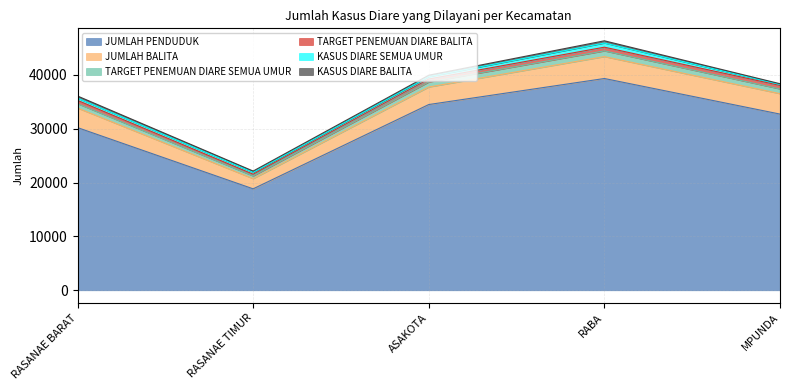

In KASUS DIARE SEMUA UMUR, how many points are higher than both neighbors (excluding endpoints)?

1